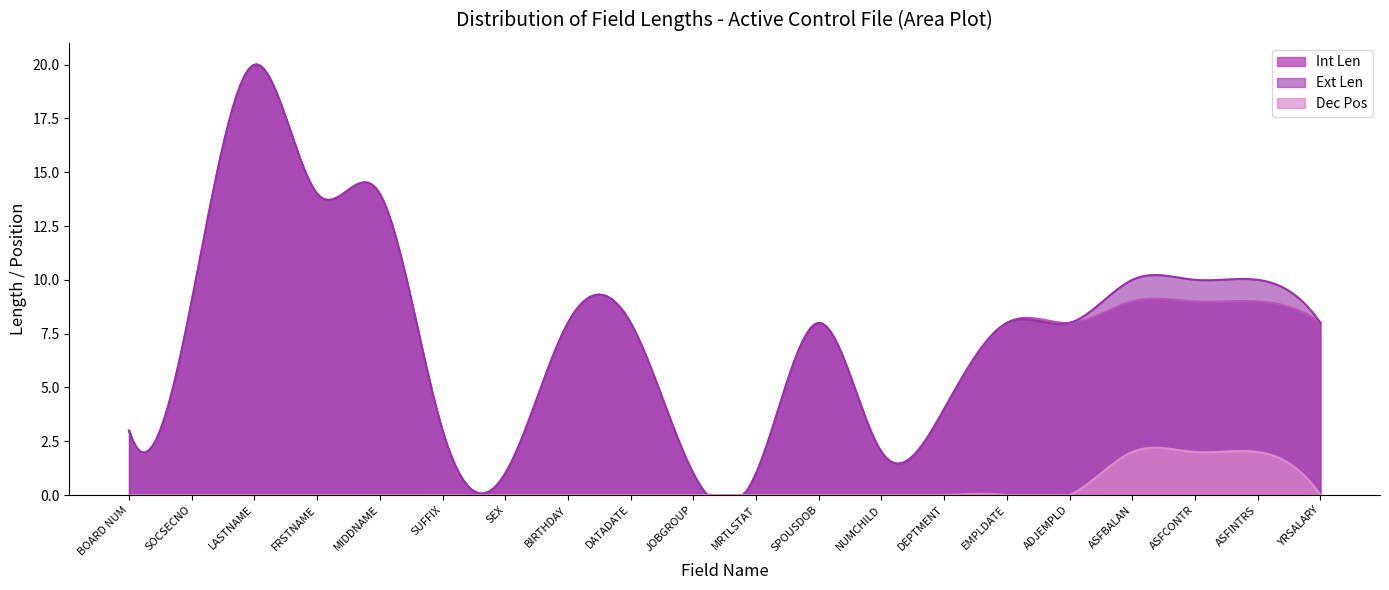

Which series has the largest total across all categories?

Ext Len